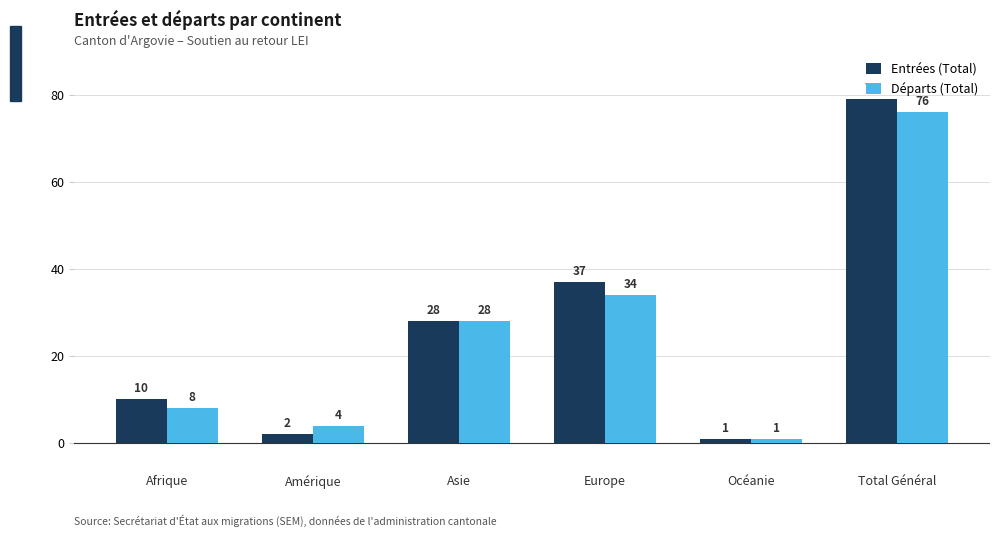

What is the minimum value shown in the chart?

1